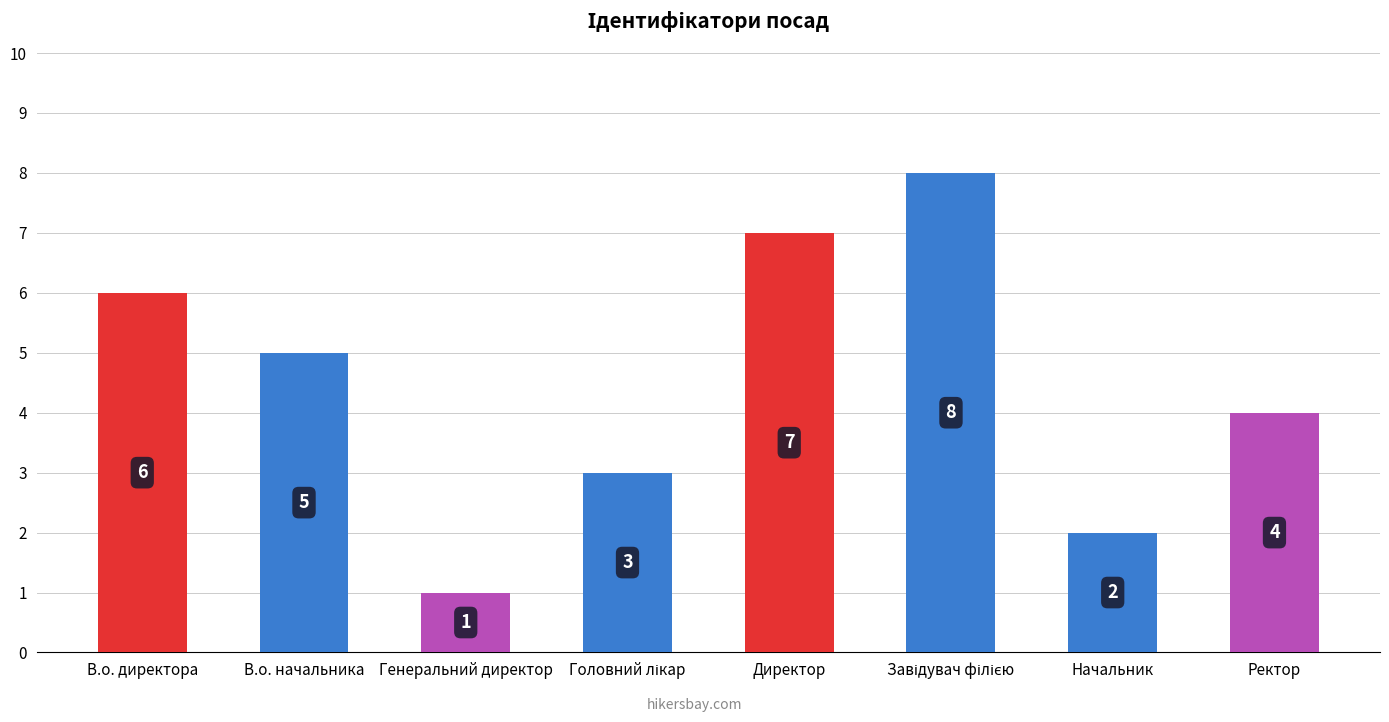

What is the greatest value displayed?

8